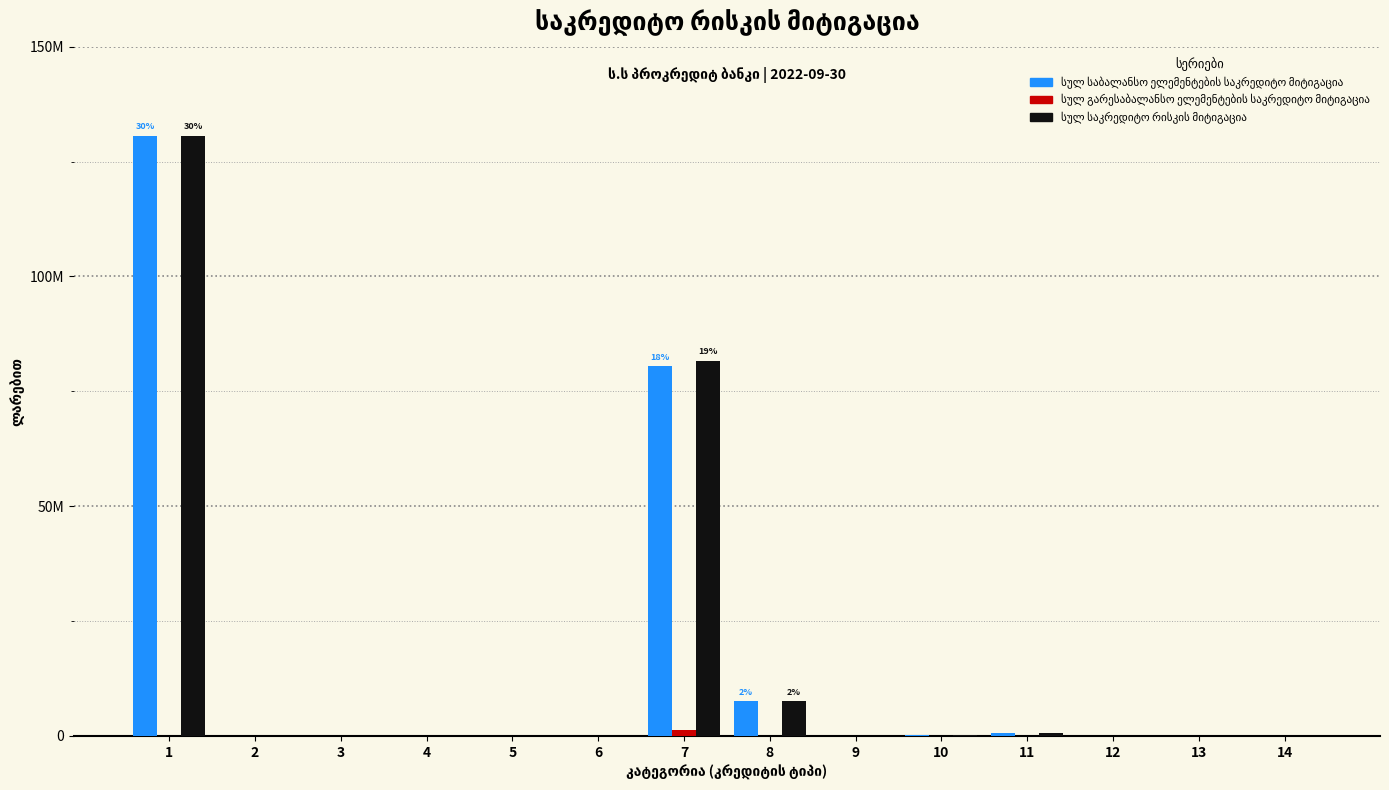

Does the chart contain stacked bars?

No